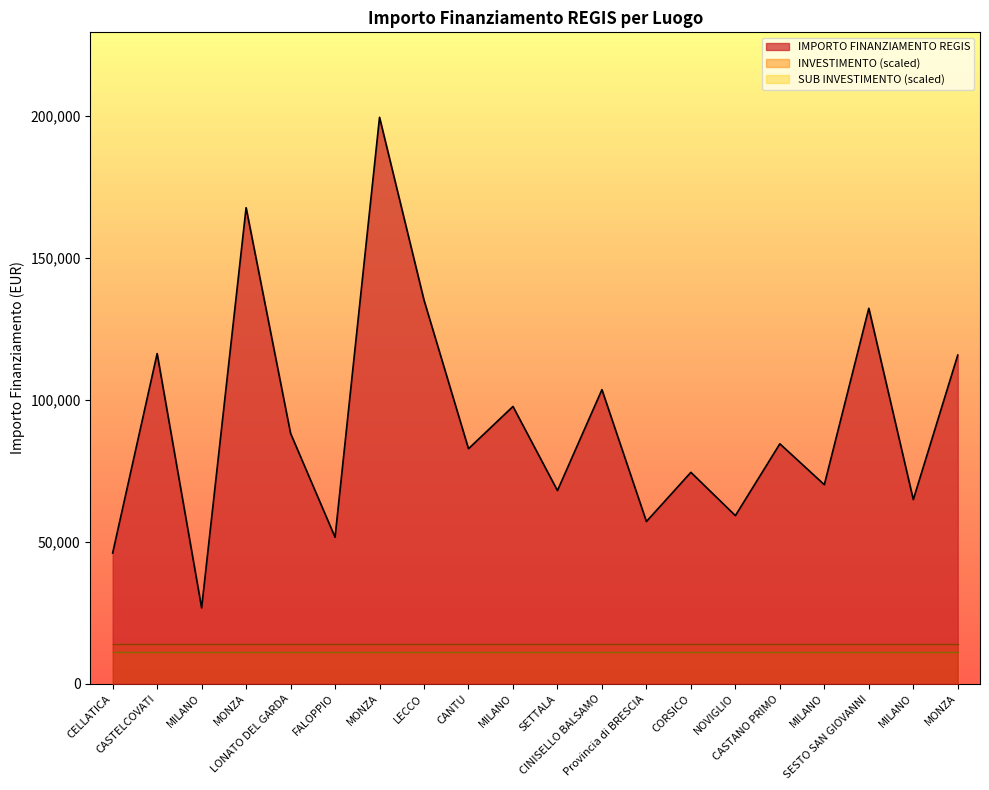

Rank the categories by IMPORTO FINANZIAMENTO REGIS value from lowest to highest.

MILANO, CELLATICA, FALOPPIO, Provincia di BRESCIA, NOVIGLIO, MILANO, SETTALA, MILANO, CORSICO, CANTU, CASTANO PRIMO, LONATO DEL GARDA, MILANO, CINISELLO BALSAMO, MONZA, CASTELCOVATI, SESTO SAN GIOVANNI, LECCO, MONZA, MONZA